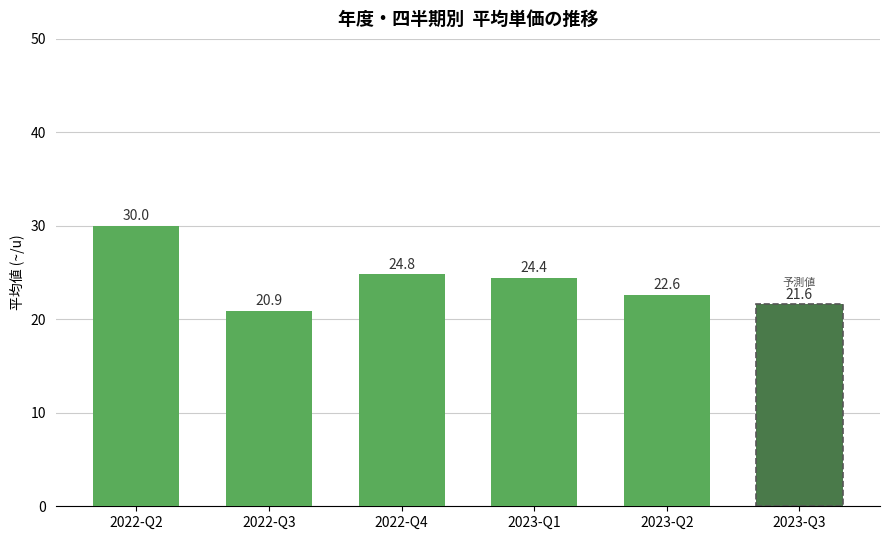

What is the ratio of the value at 2023-Q1 to the value at 2023-Q2?

1.1